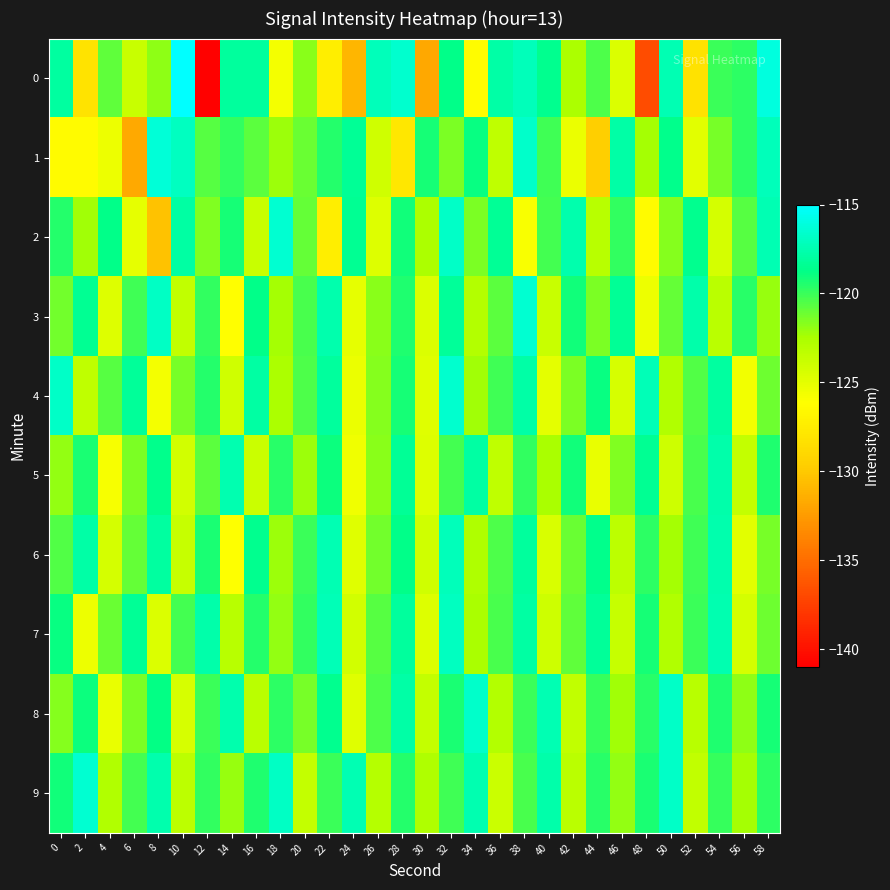

Between 10 and 26, which series saw the biggest shift?

1